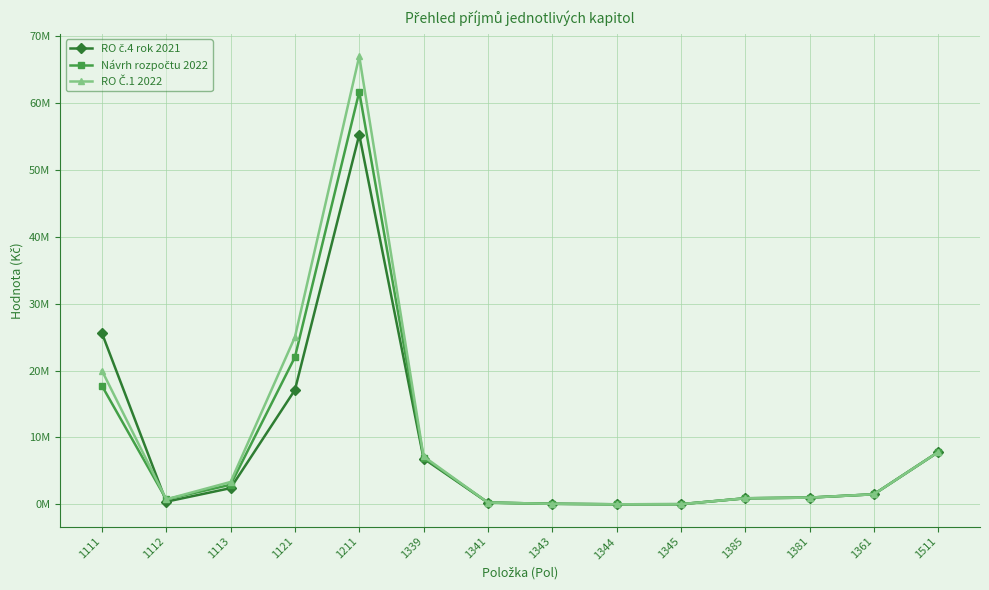

Is this an area chart (filled region under the line)?

No